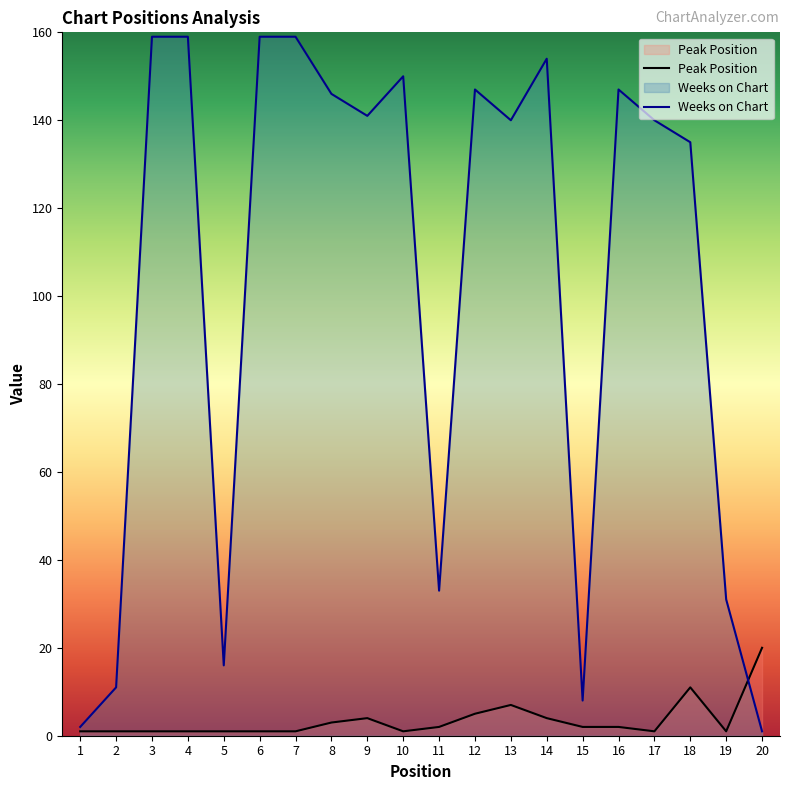

How many values in the Weeks on Chart series exceed 141?

9